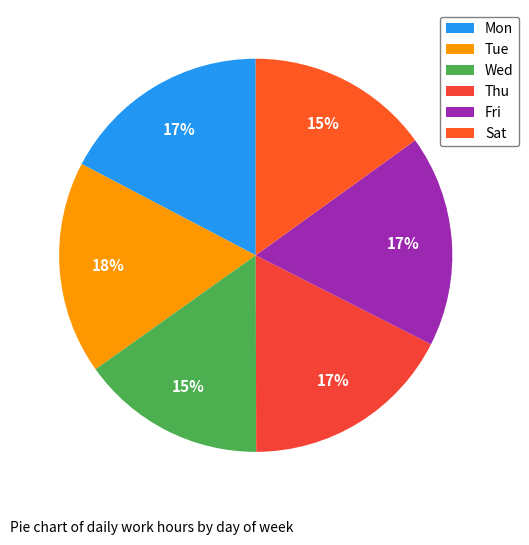

What percentage is NOT represented by Tue?

82.5%